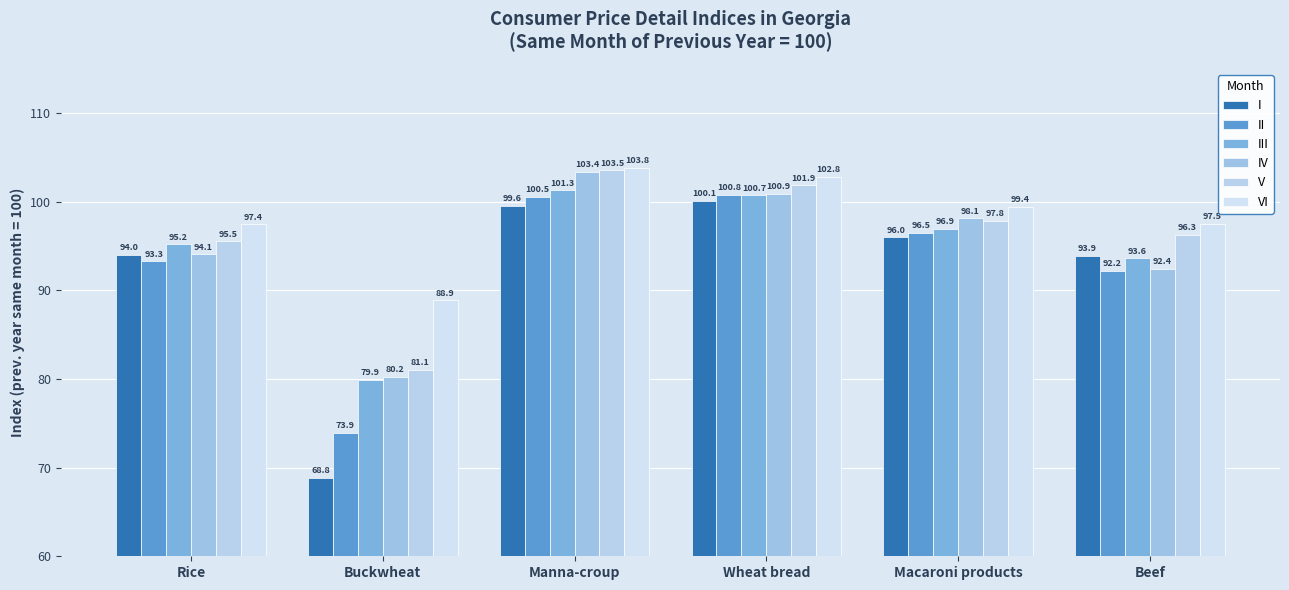

What position from the right is Manna-croup?

4